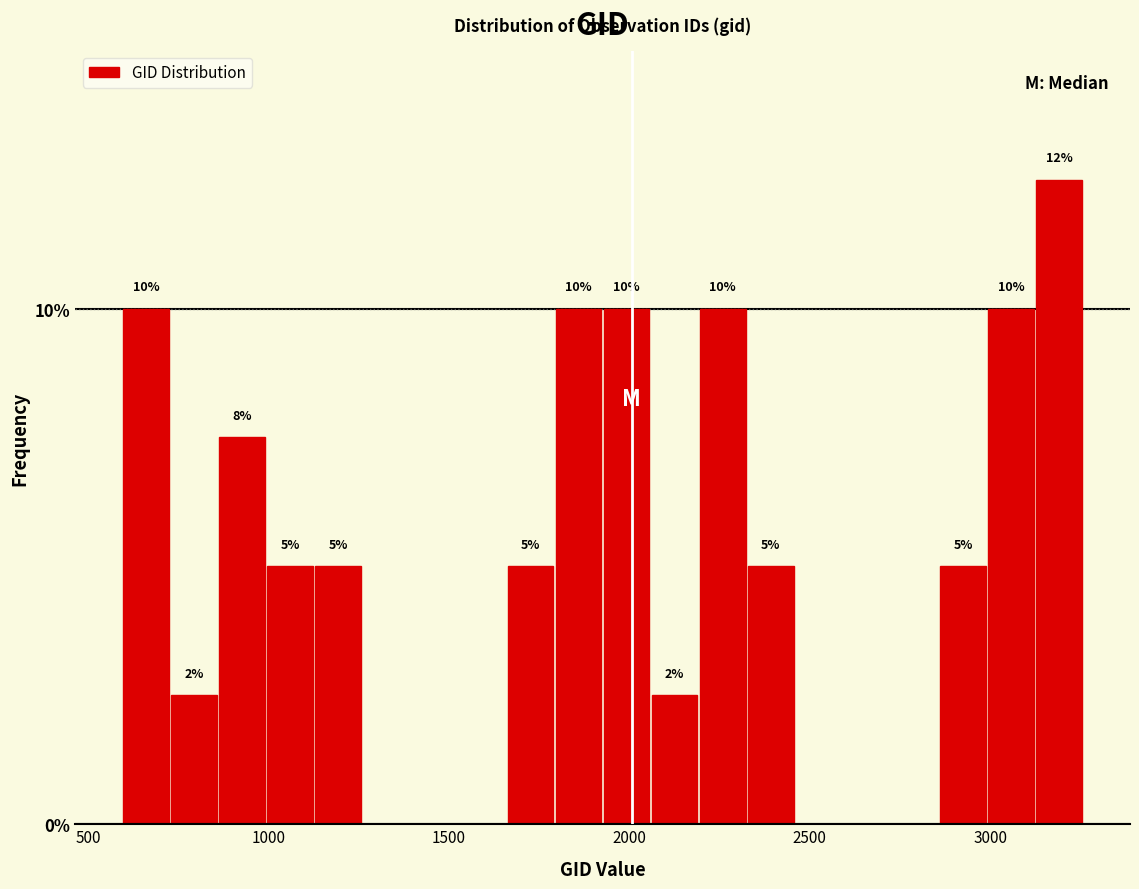

Read against the x-axis, roughly where is the centre of the tallest bar?

3200